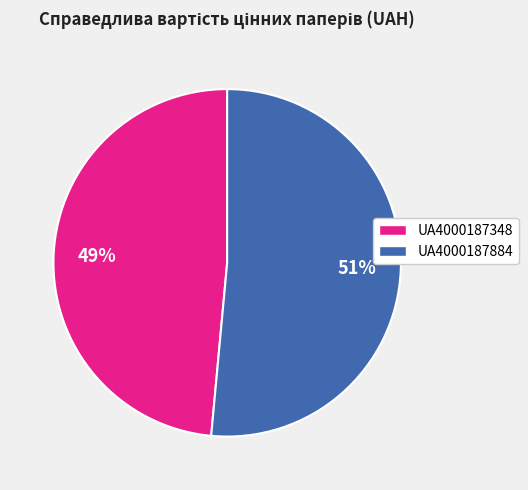

To the nearest percent, what is the average slice percentage?

50%